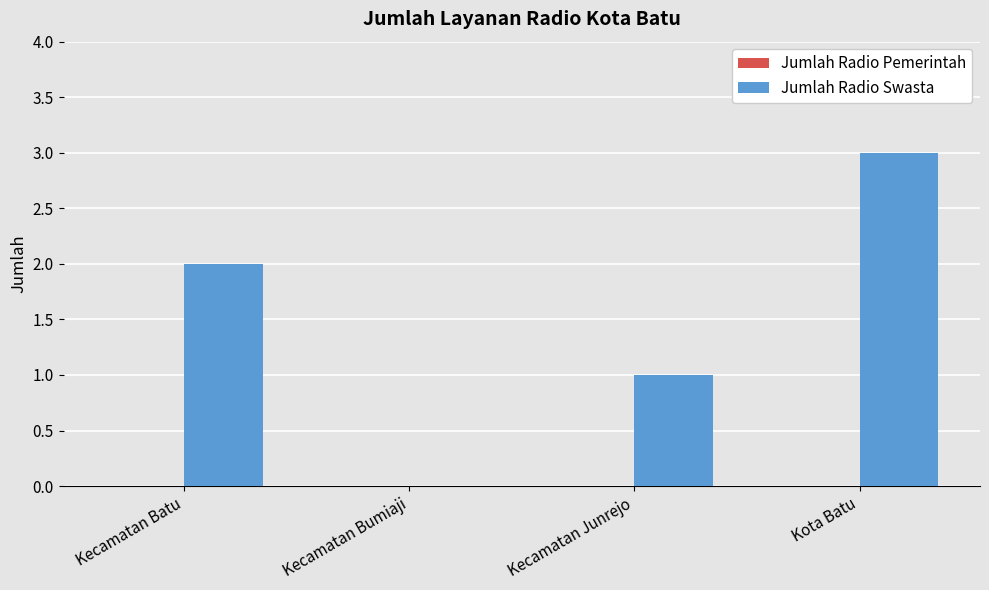

Between Kota Batu and Kecamatan Junrejo, which is larger?

Kota Batu